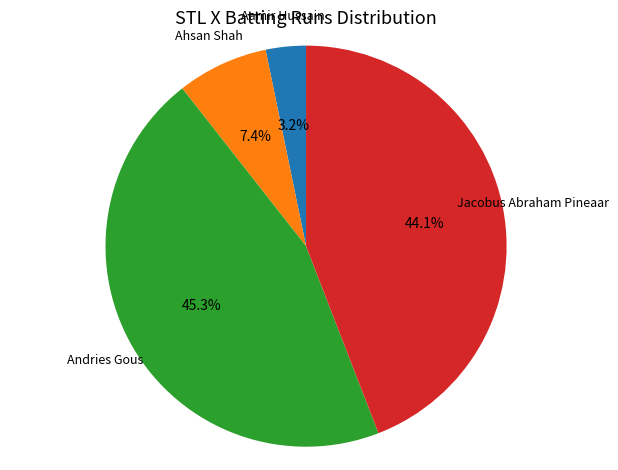

Is there a majority slice in this chart?

No